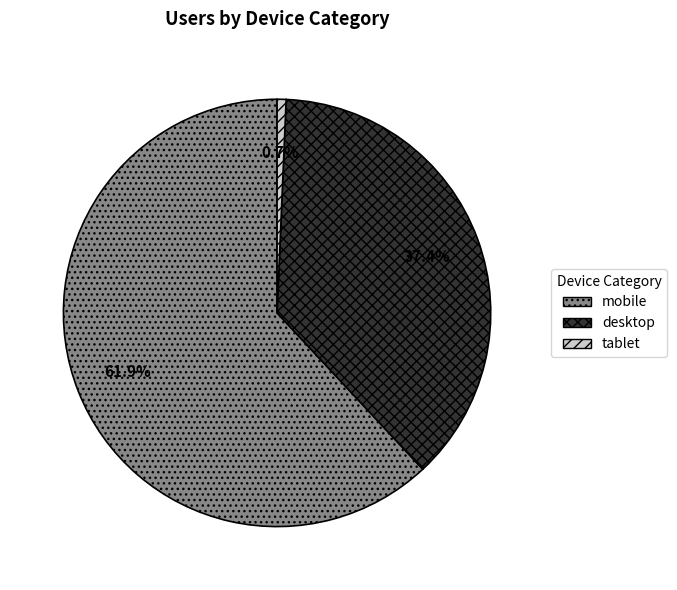

Is it true that mobile is 57% of the pie?

False